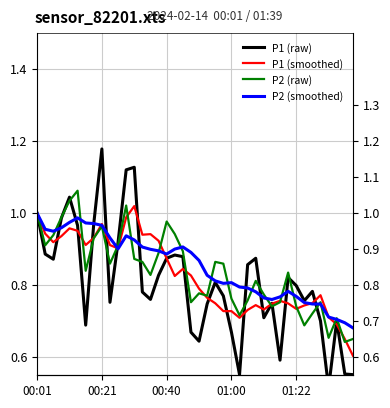

At which category is the sum across all series the highest?

00:21